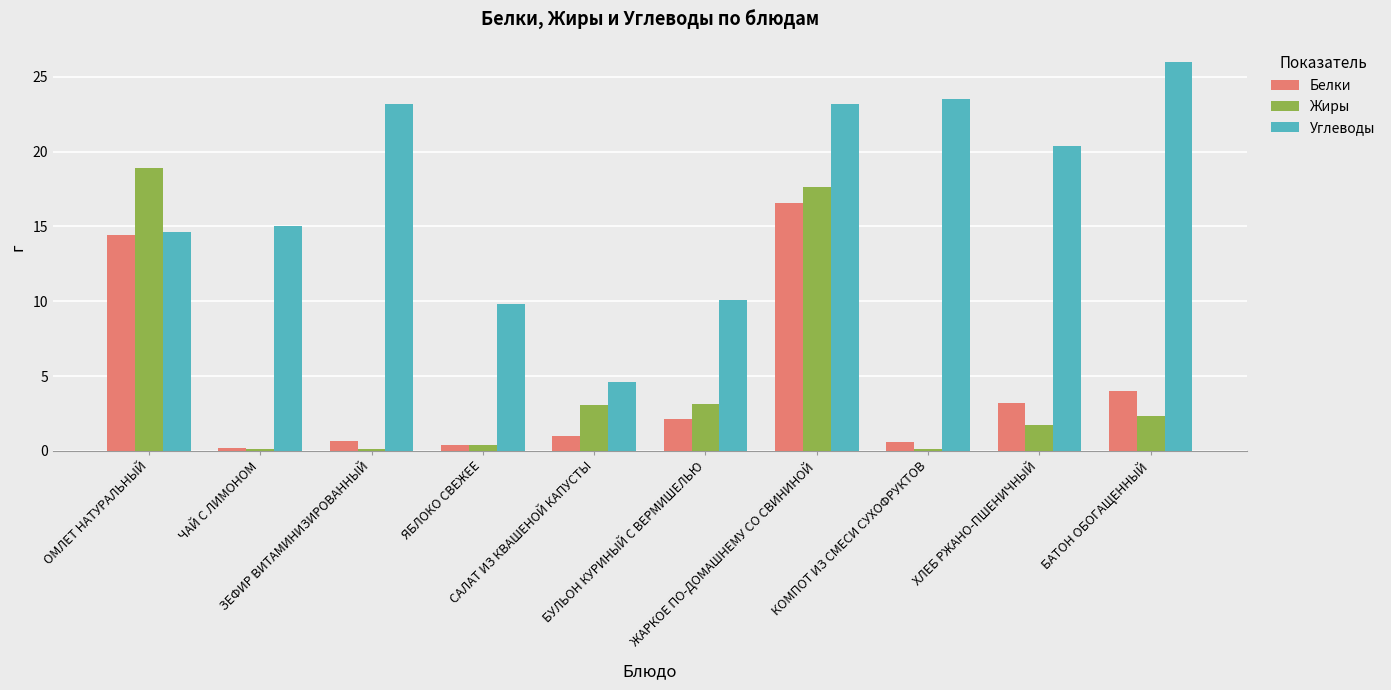

What is the label of the 3rd bar from the right?

КОМПОТ ИЗ СМЕСИ СУХОФРУКТОВ